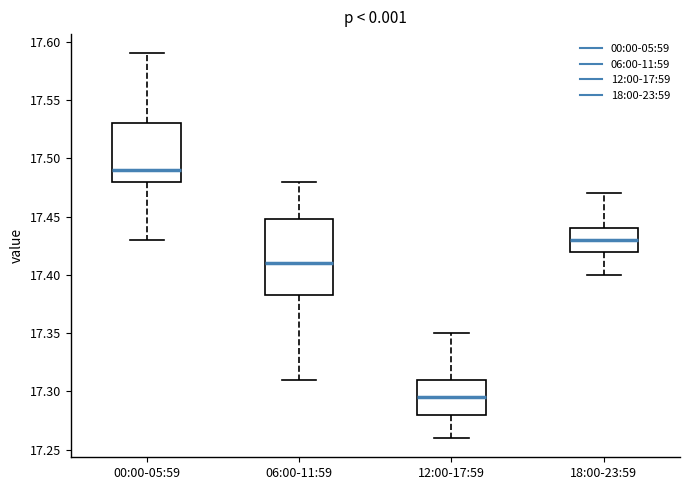

Comparing the boxes themselves (not the whiskers), which one is the tallest?

06:00-11:59